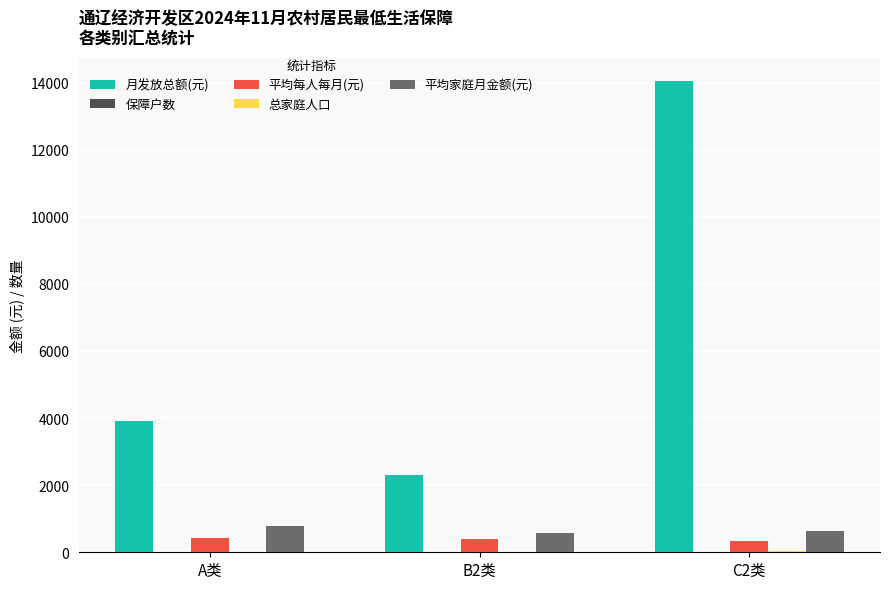

At which category is the sum across all series the highest?

C2类